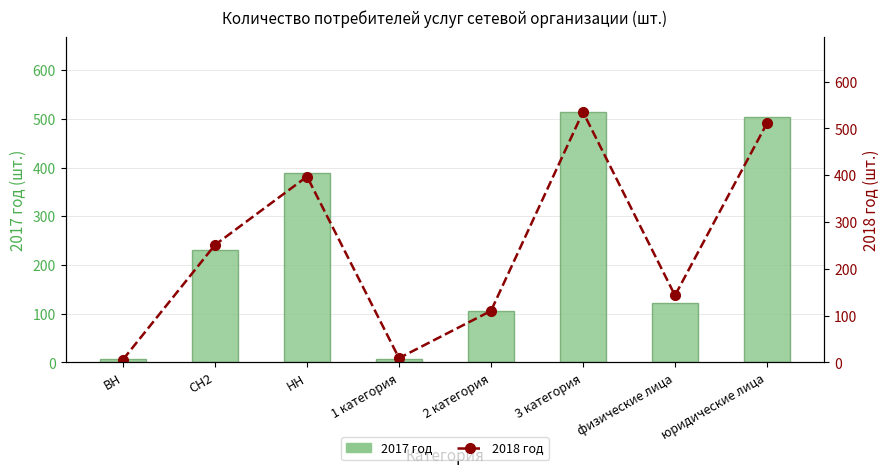

Reading left to right, extract all data points from this chart.

2017 год: 6	231	389	7	105	514	122	504
2018 год: 6	251	397	9	110	535	143	511